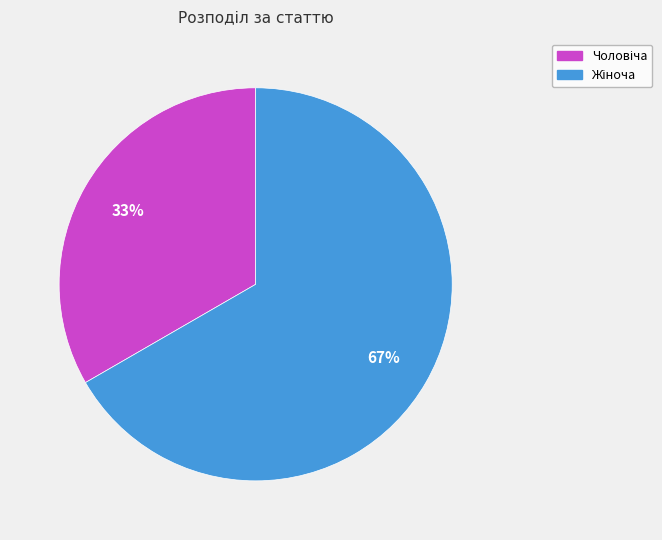

Is there any slice that represents more than half of the pie?

Yes